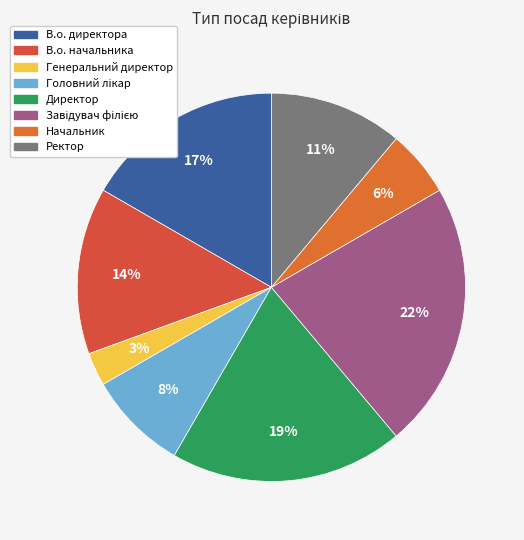

True or false: Генеральний директор accounts for 3% of the total.

True